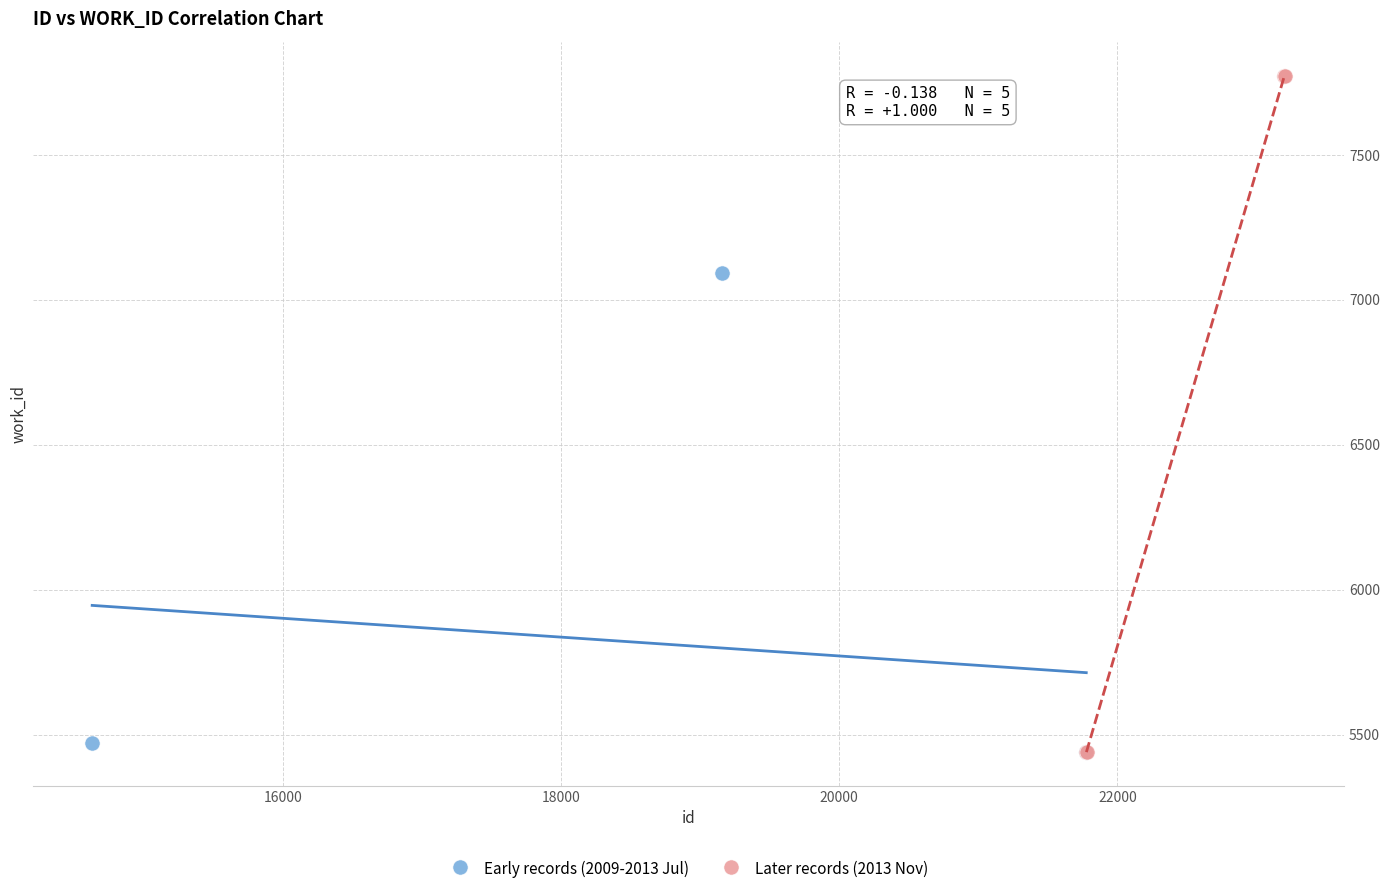

Which series reaches the maximum Y coordinate?

Later records (2013 Nov)